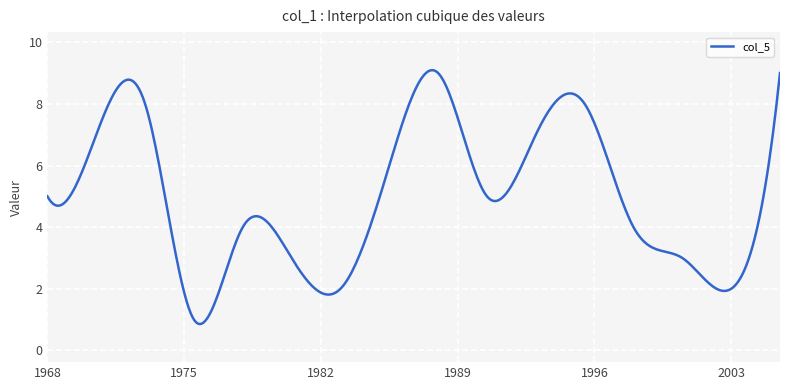

What is the difference between the maximum and minimum values?

8.2